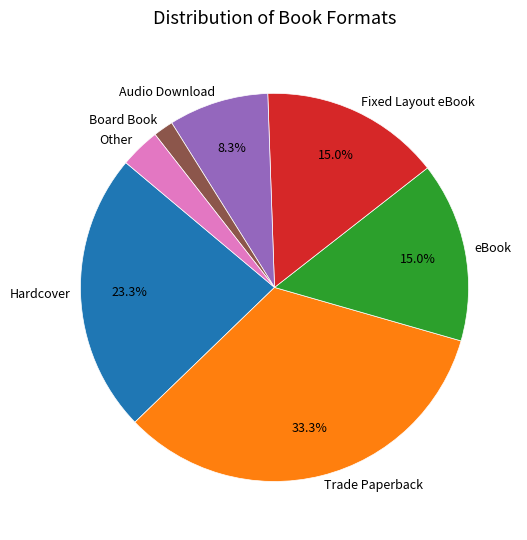

Is eBook the majority of the pie?

No